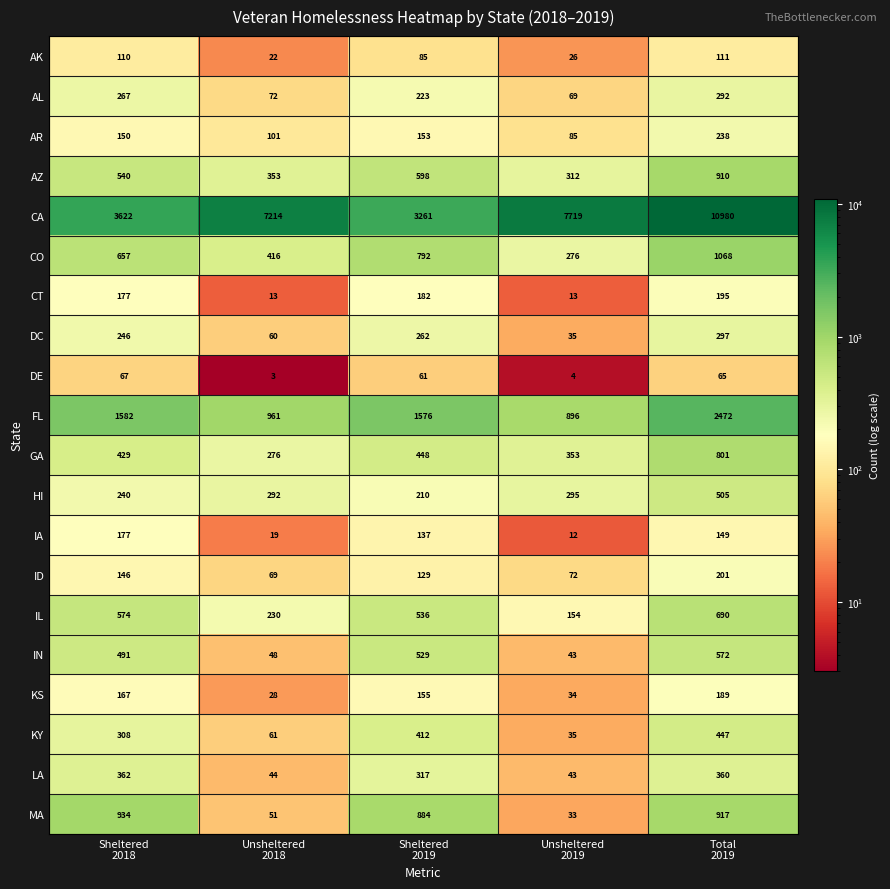

What is the total value across all series at Unsheltered
2018?

10333